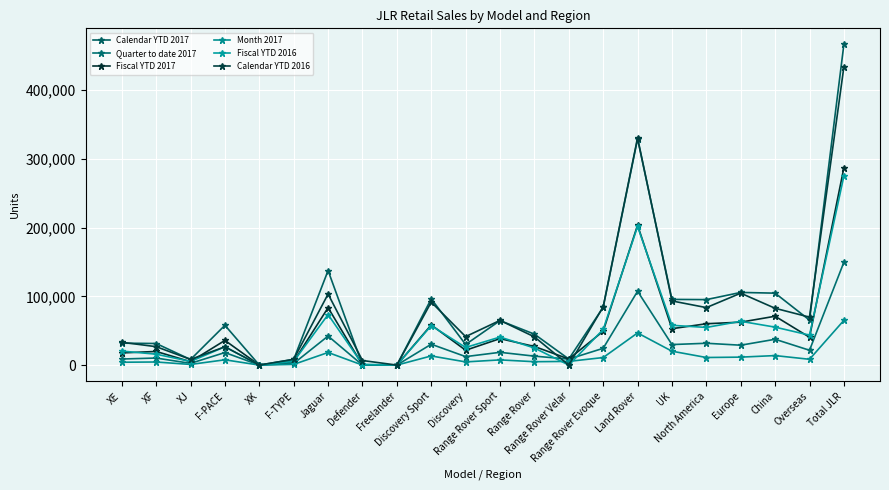

True or false: Calendar YTD 2016 has more than 1 points higher than both neighbors.

True